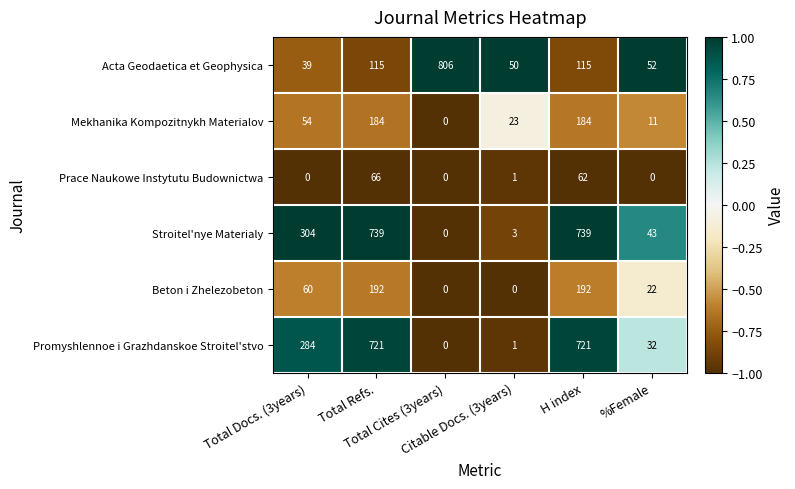

What is the difference between the maximum and minimum values in the Mekhanika Kompozitnykh Materialov series?

184